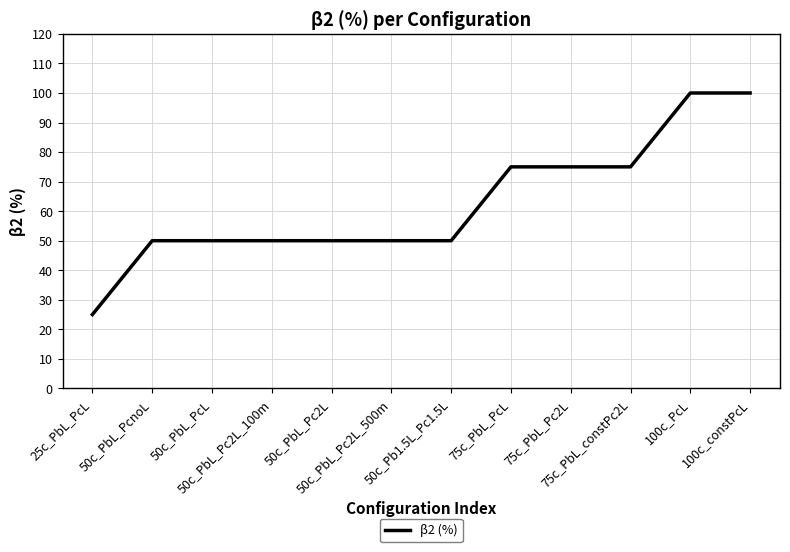

What is the minimum value shown in the chart?

25